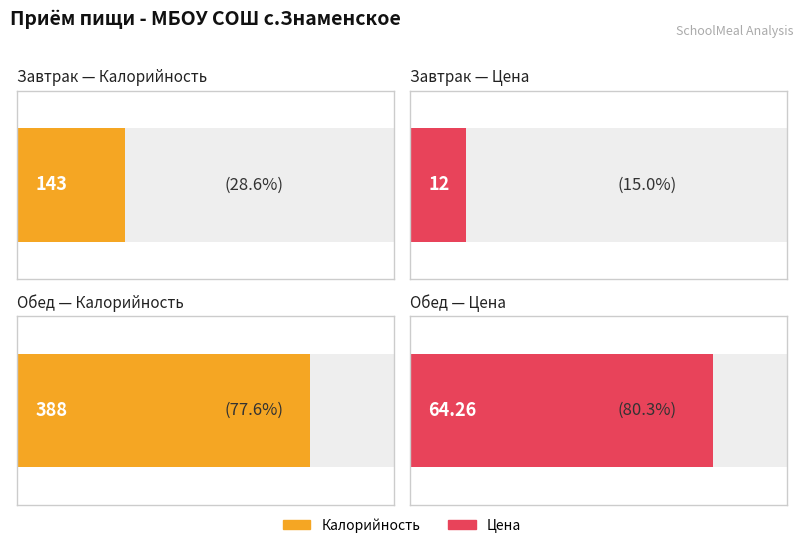

What is the value of the Калорийность bar at the 2nd from the left?

388.0